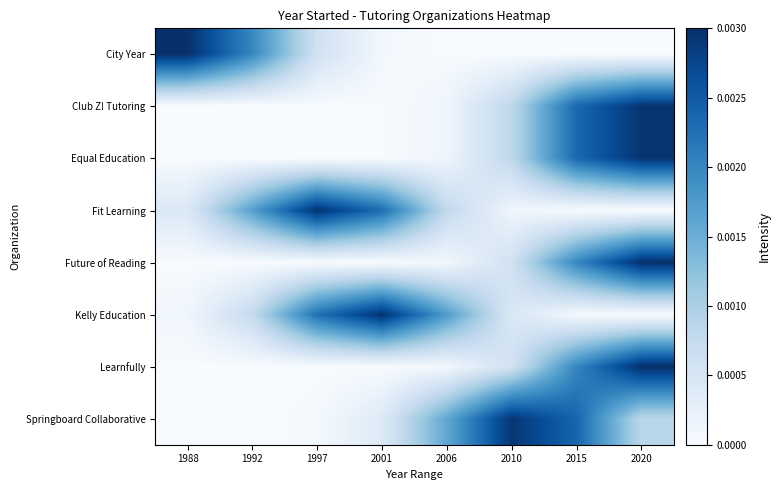

At how many categories does at least one series exceed 0?

8